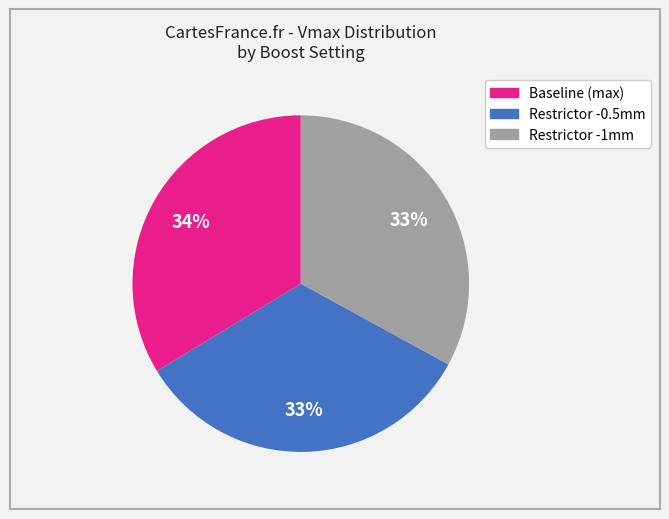

Approximately how many times larger is the value at Restrictor -1mm compared to Restrictor -0.5mm?

1.0